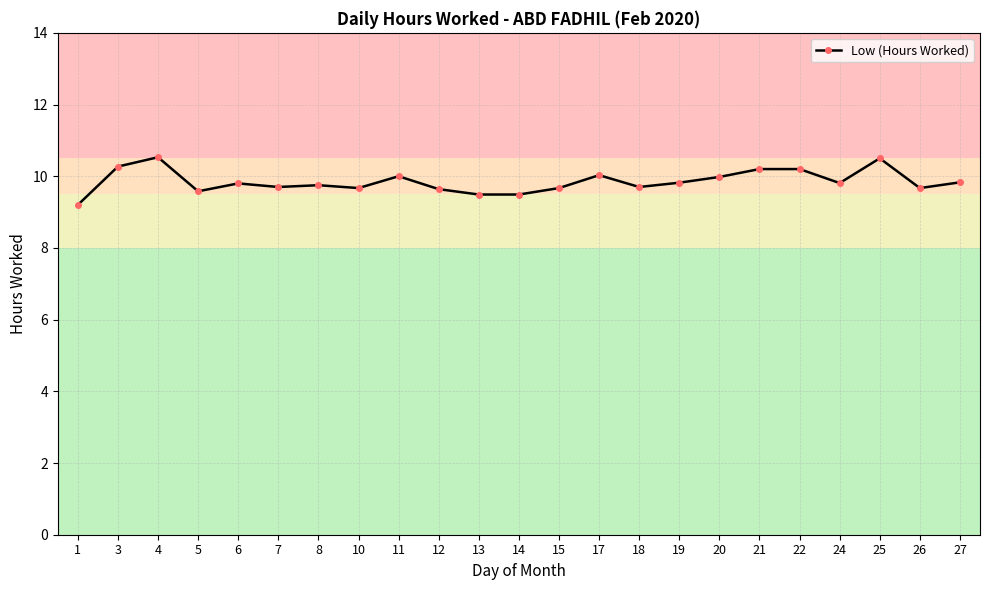

Approximately how many times larger is the value at 13 compared to 10?

1.0